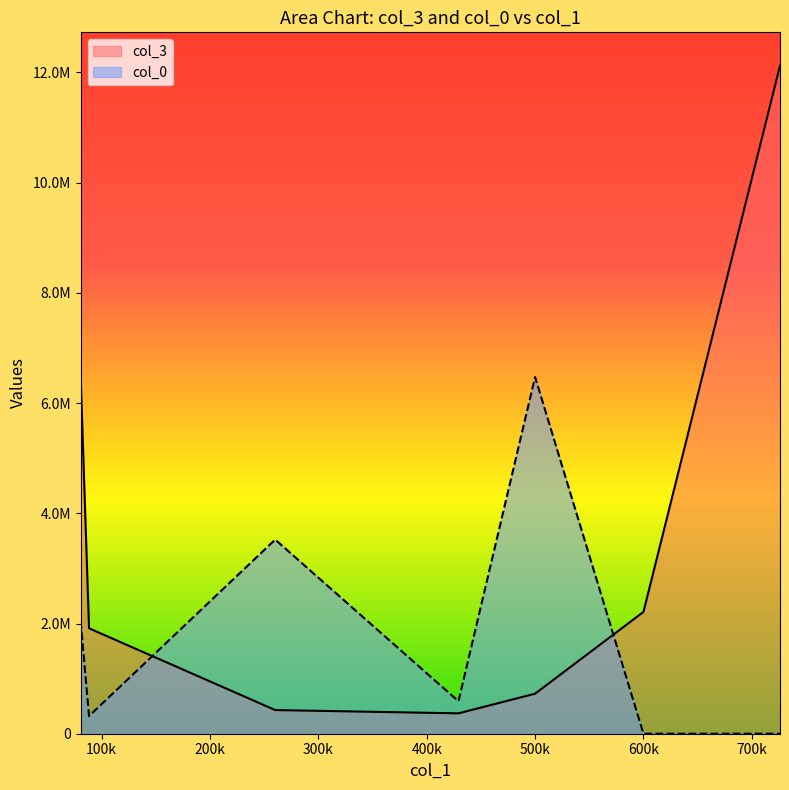

Read the col_3 value at 88422.84.

1912974.2